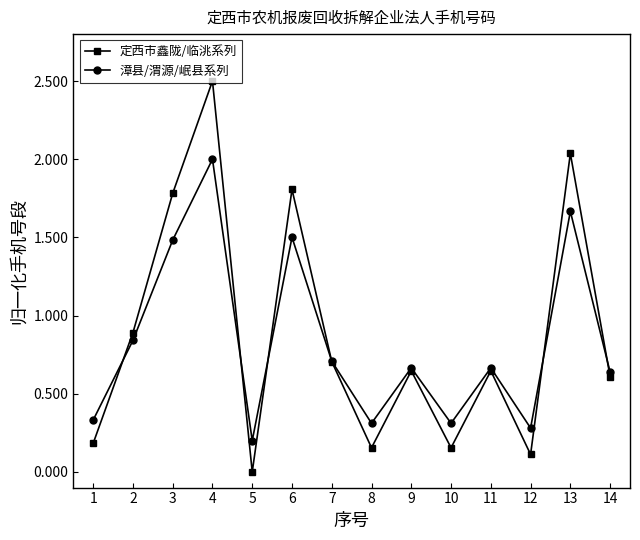

Rank the series by their maximum value, from lowest to highest.

漳县/渭源/岷县系列, 定西市鑫陇/临洮系列